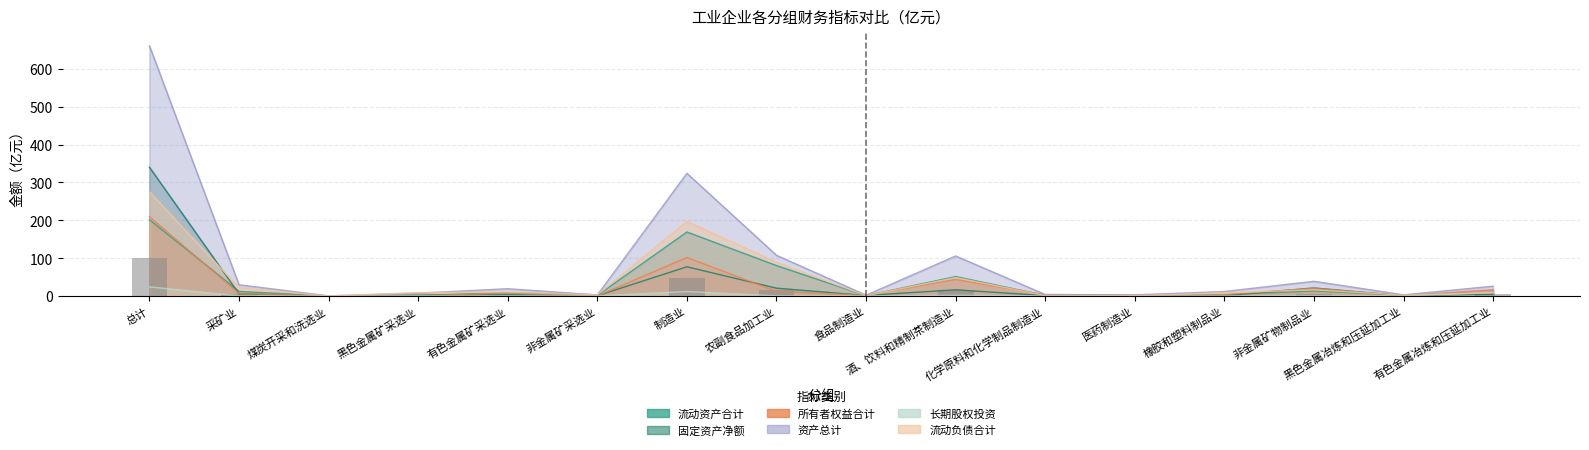

What is the lowest value of the 流动资产合计 series?

0.2